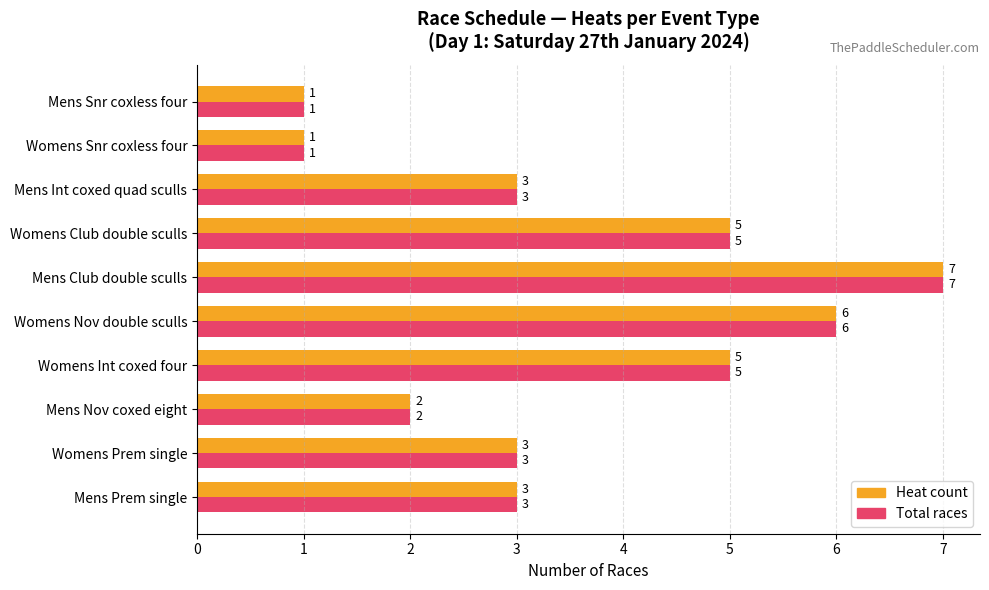

At which label does Heat count reach its peak?

Mens Club double sculls